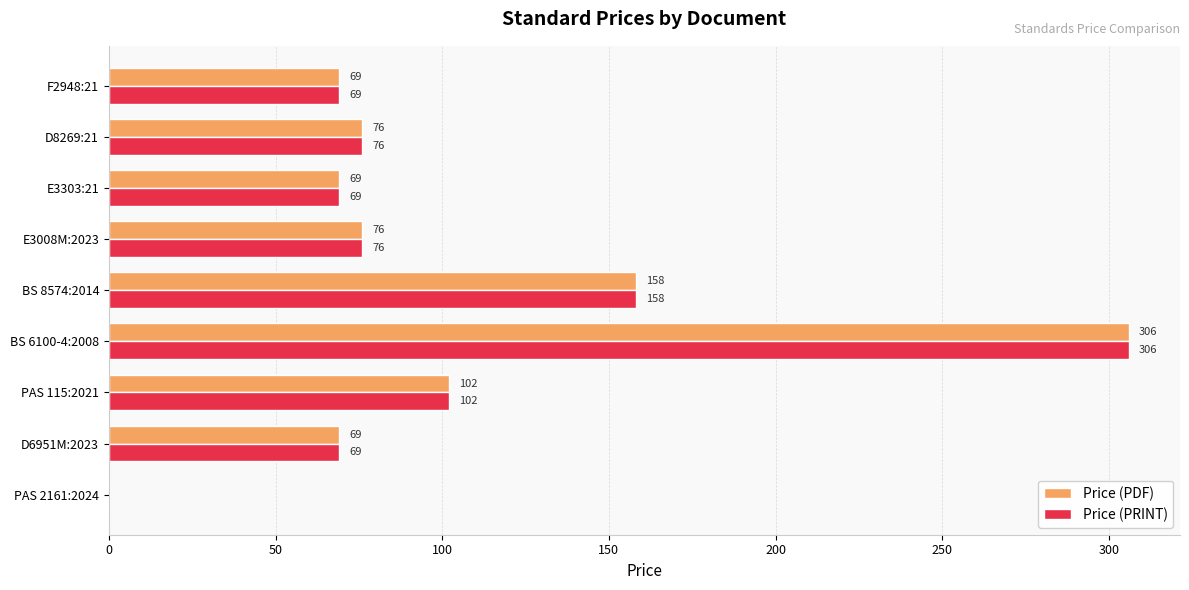

True or false: Price (PRINT) has a value of 69 at E3303:21.

True